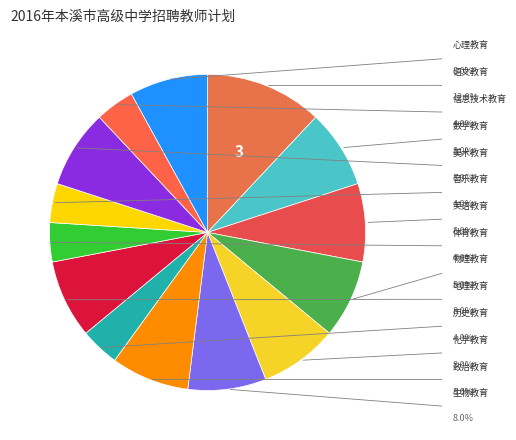

How many slices are in this pie chart?

14